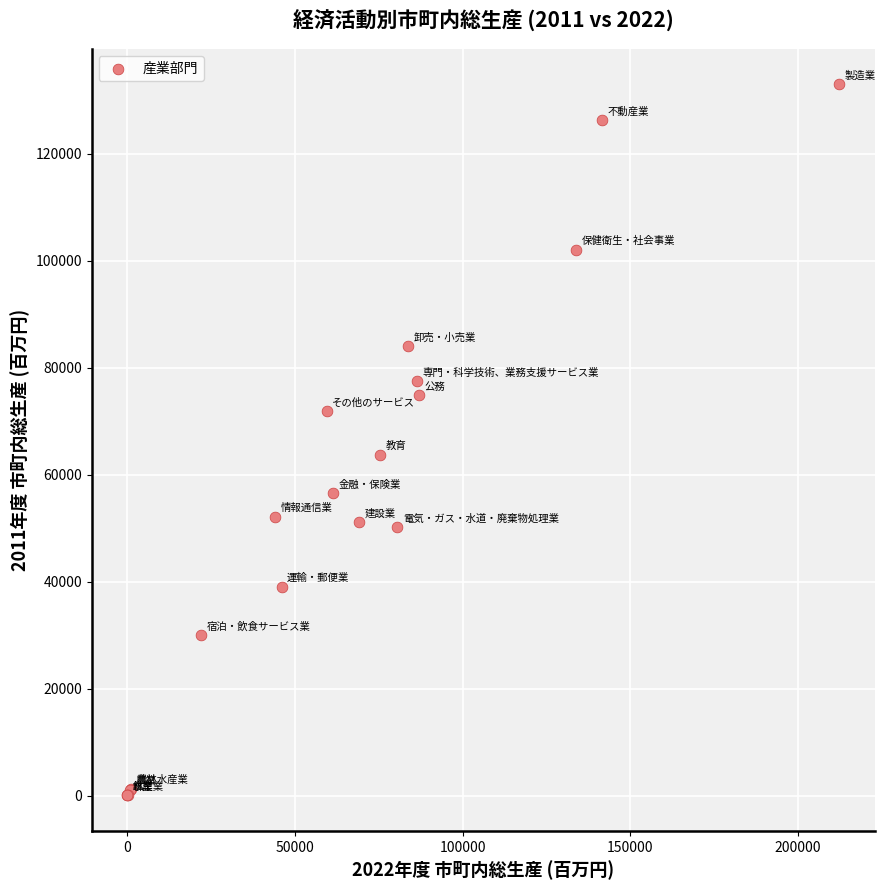

What Y value in the scatter plot is closest to 66524?

63767